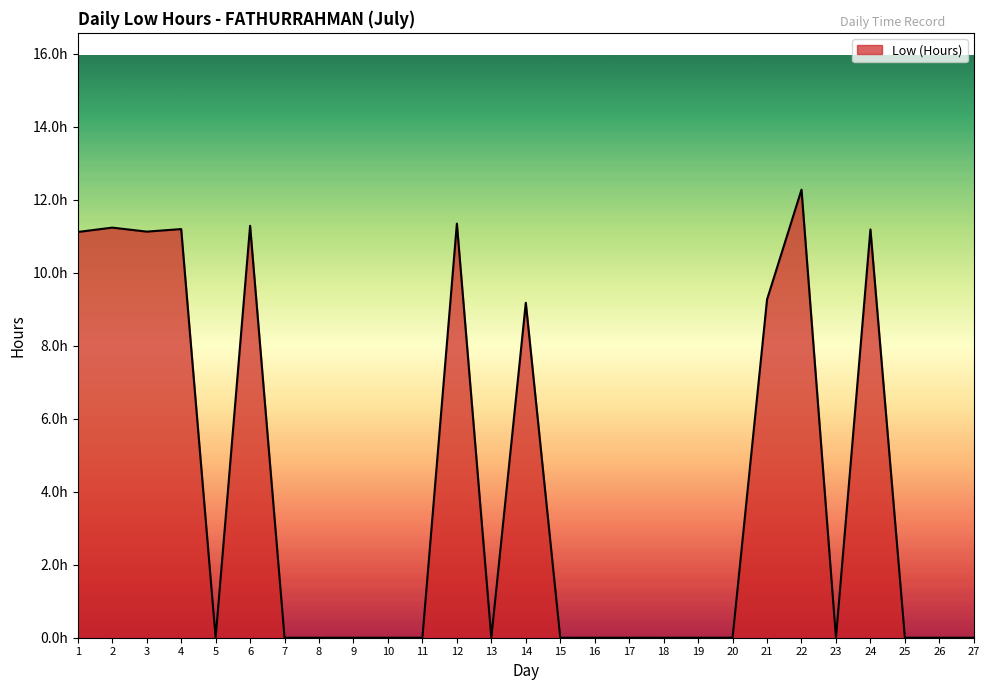

The value at 12 is 3.5. True or false?

False